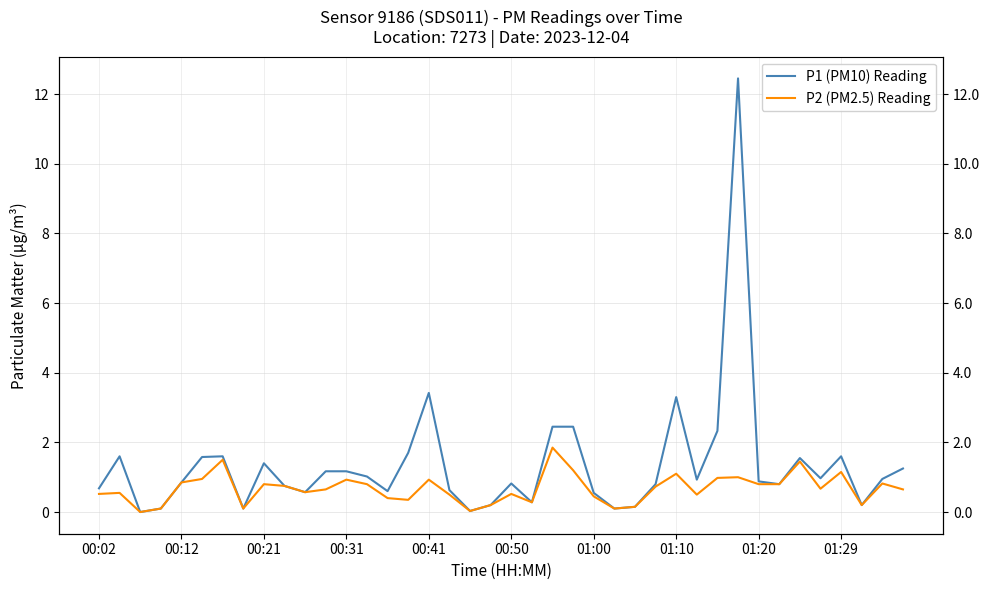

At which category is the sum across all series the highest?

31